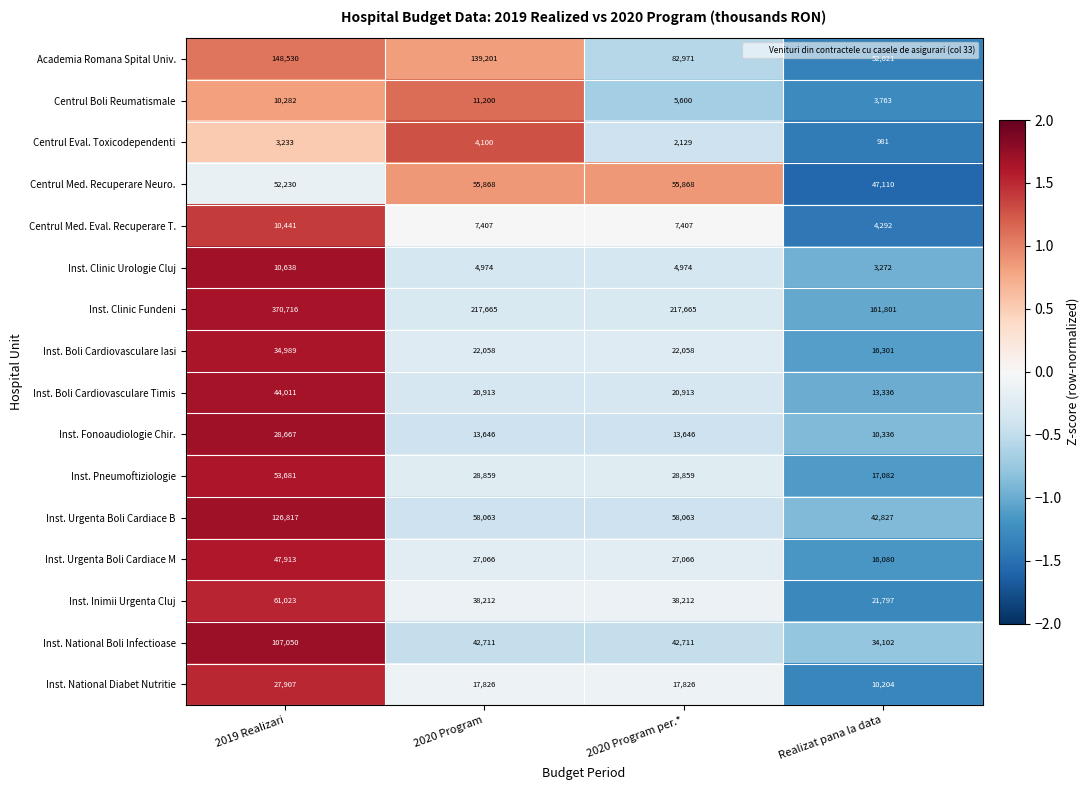

The Centrul Eval. Toxicodependenti series shows 7165 at 2020 Program. True or false?

False